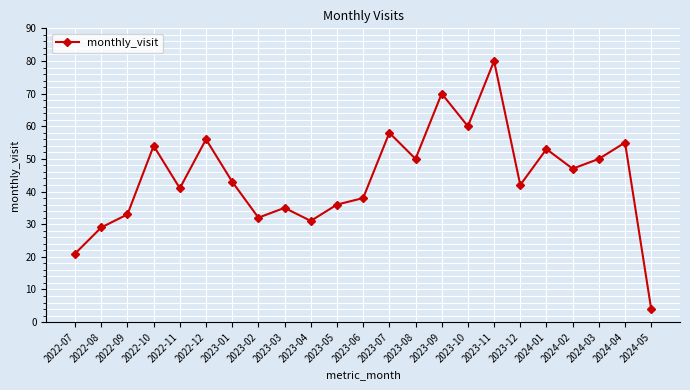

How many lines are shown in the chart?

1